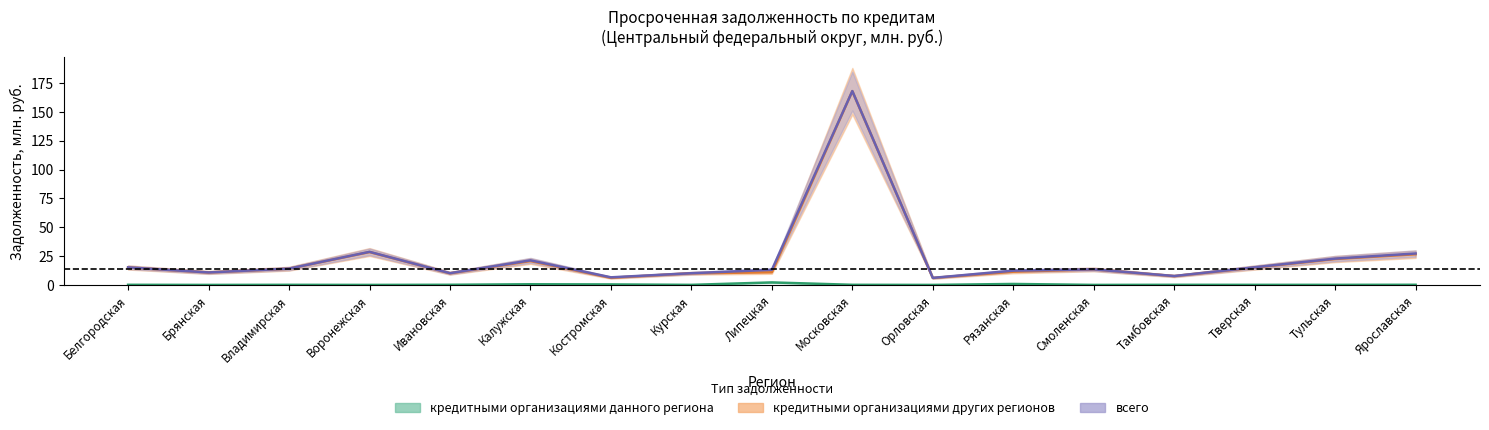

What is the label of the 1st point from the right?

Ярославская